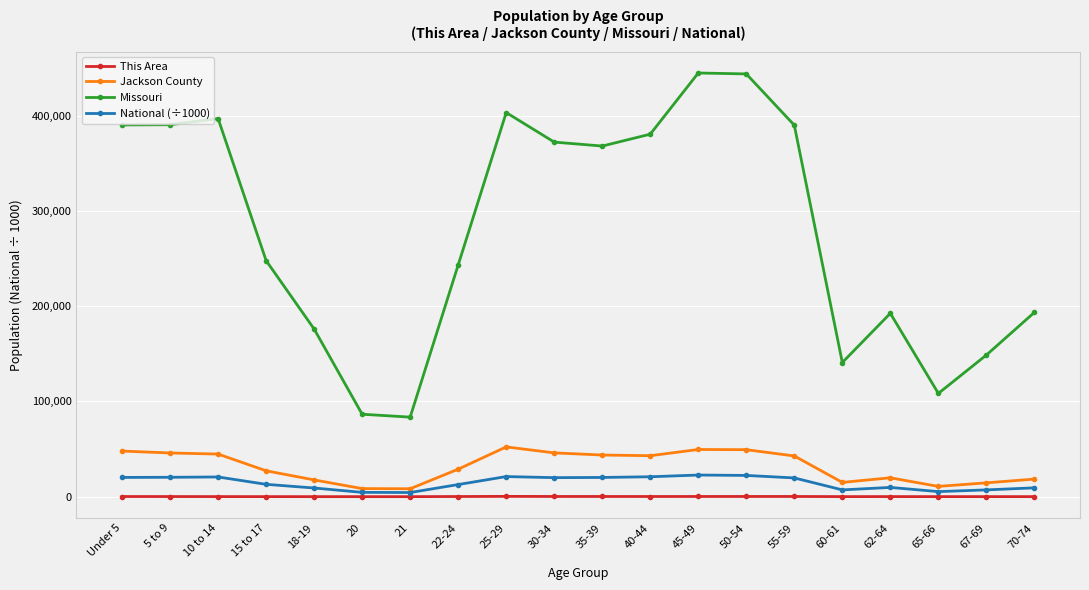

What position from the right is 5 to 9?

19